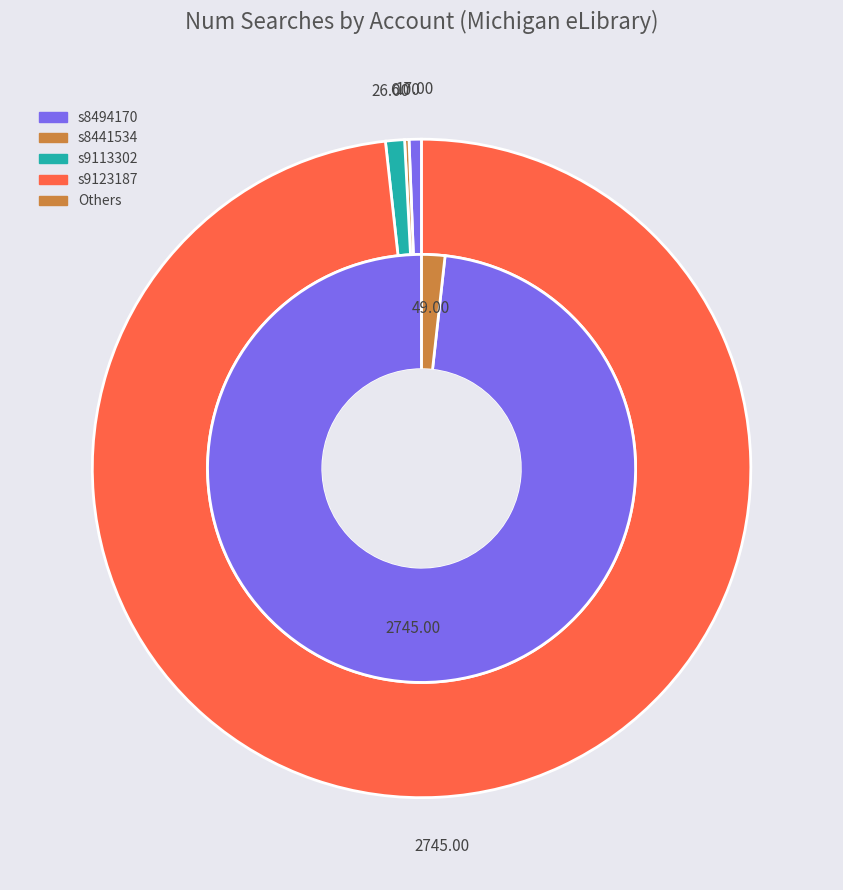

Between s8441534 and s8494170, which is larger?

s8494170